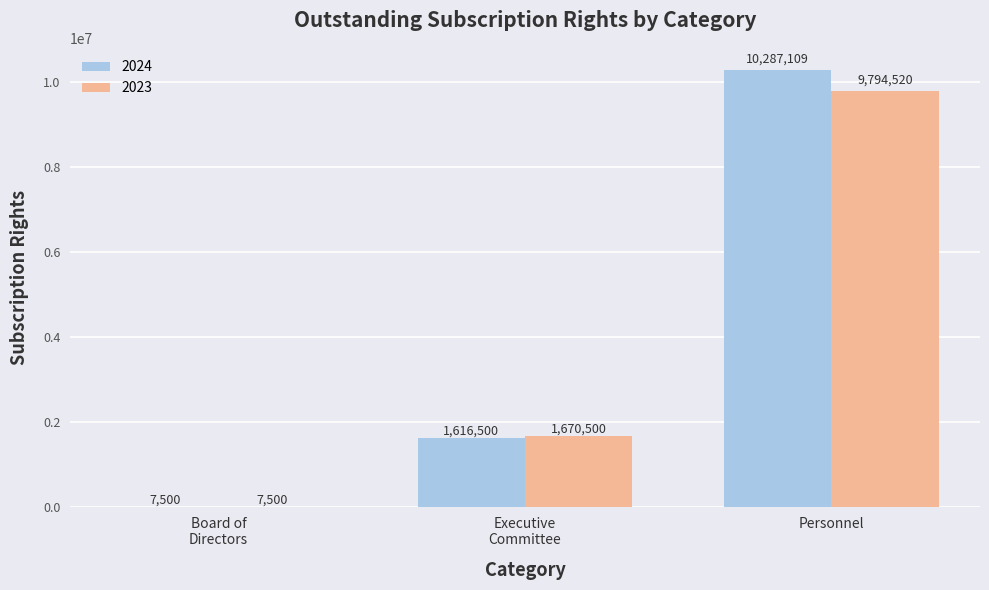

How many 2024 values are between 7500 and 10287109?

3